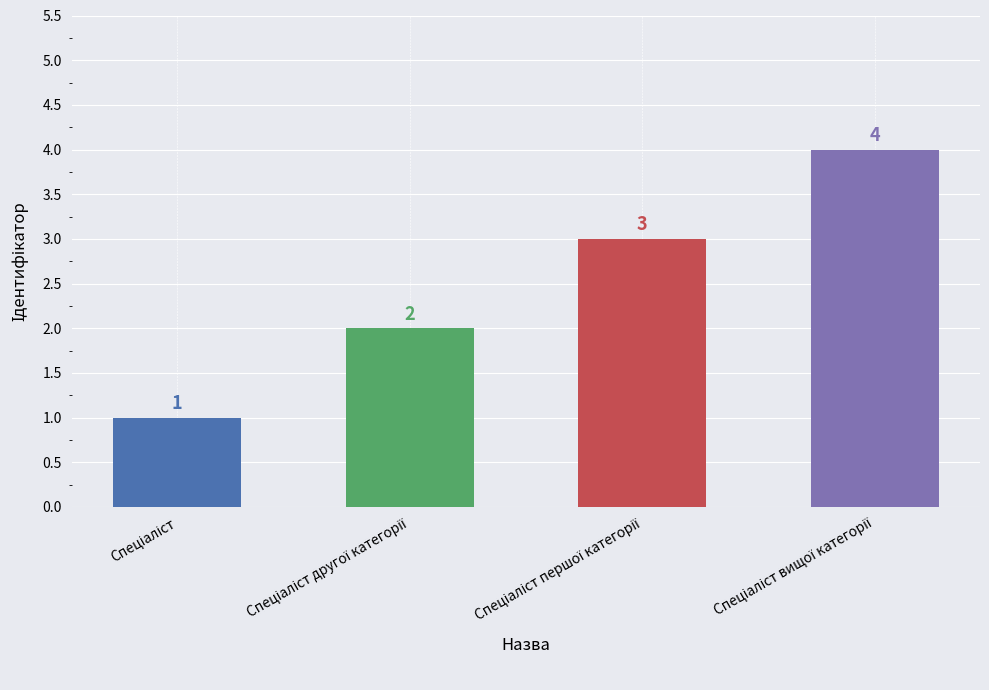

What is the greatest value displayed?

4